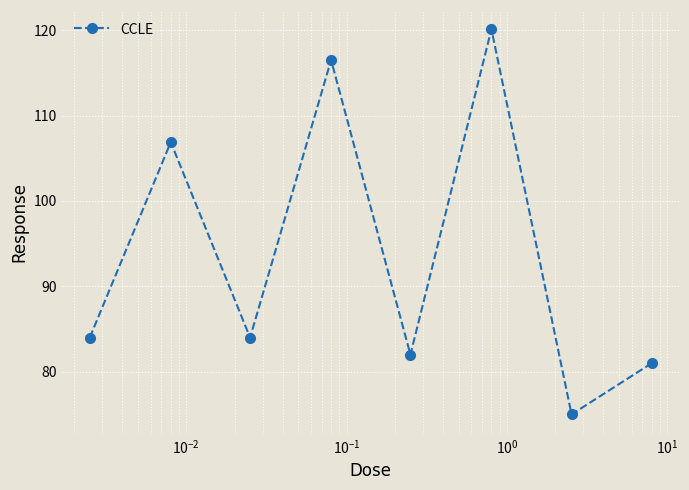

Count the number of data series in this chart.

1